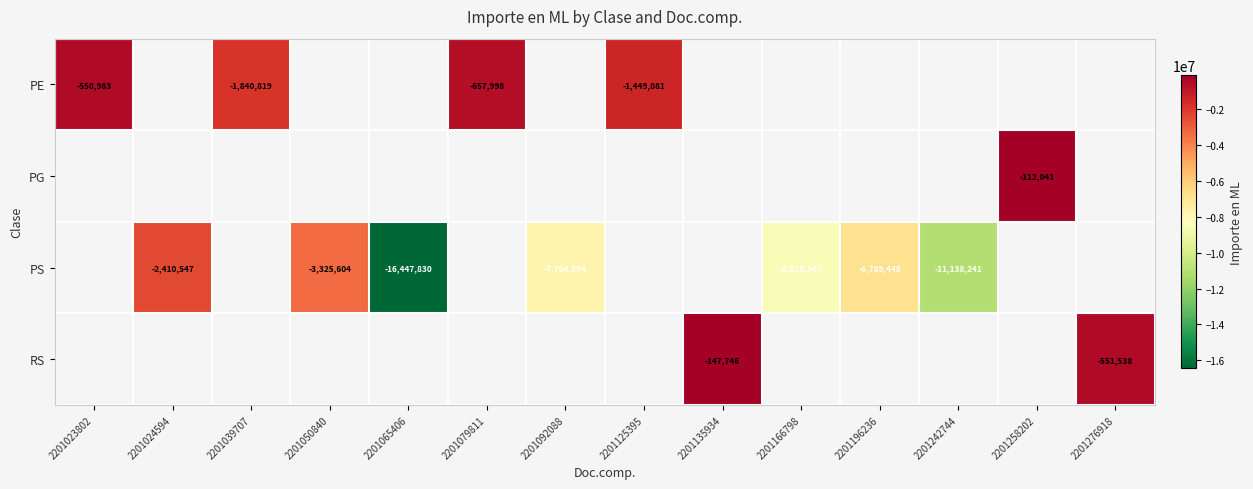

True or false: PE has a value of -657998 at 2201079811.

True